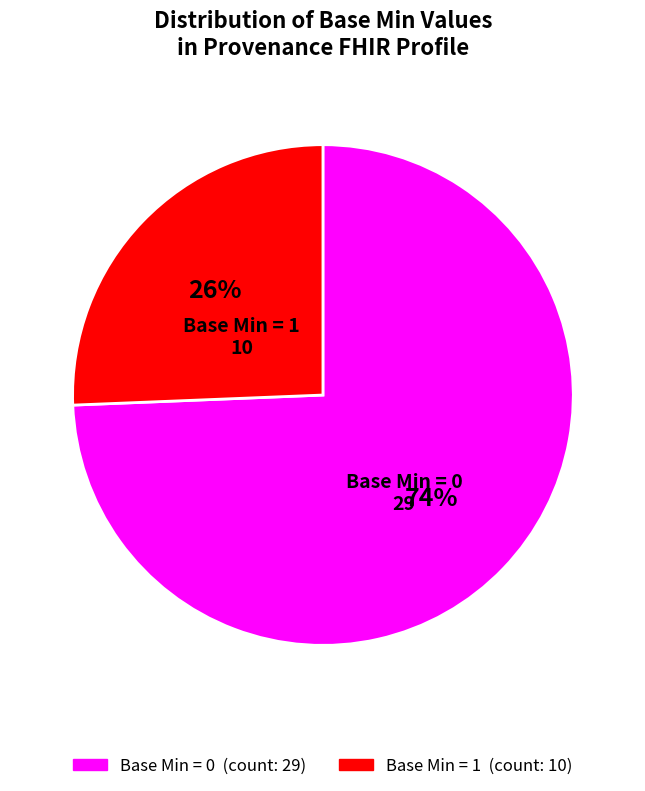

True or false: Base Min = 1 accounts for 26% of the total.

True